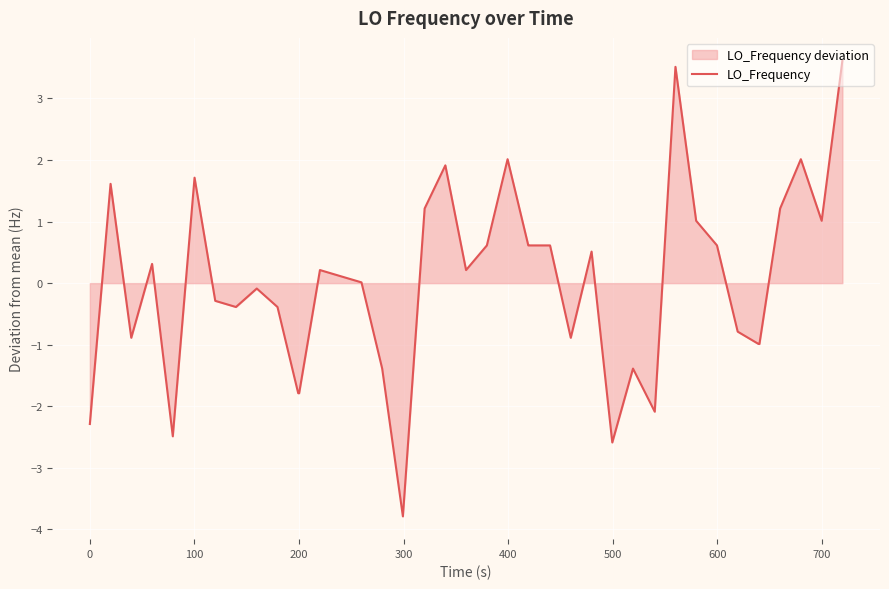

How many interior local valleys (lower than both neighbors) does the data have?

9